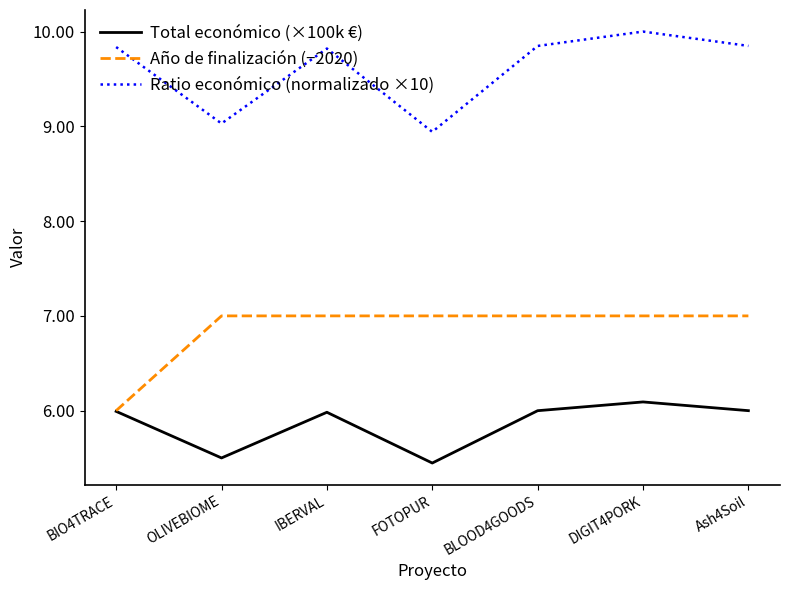

At how many categories does at least one series exceed 5?

7